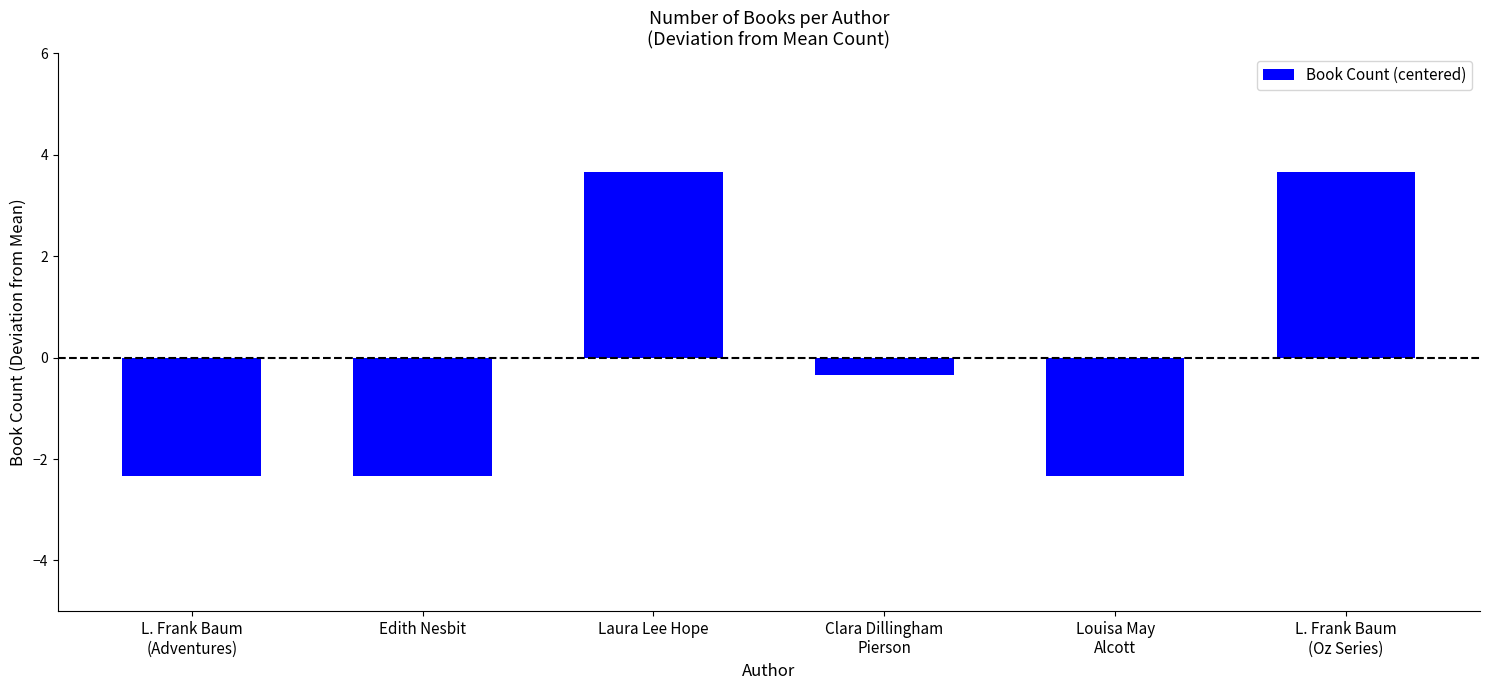

How many data points are less than 0?

4